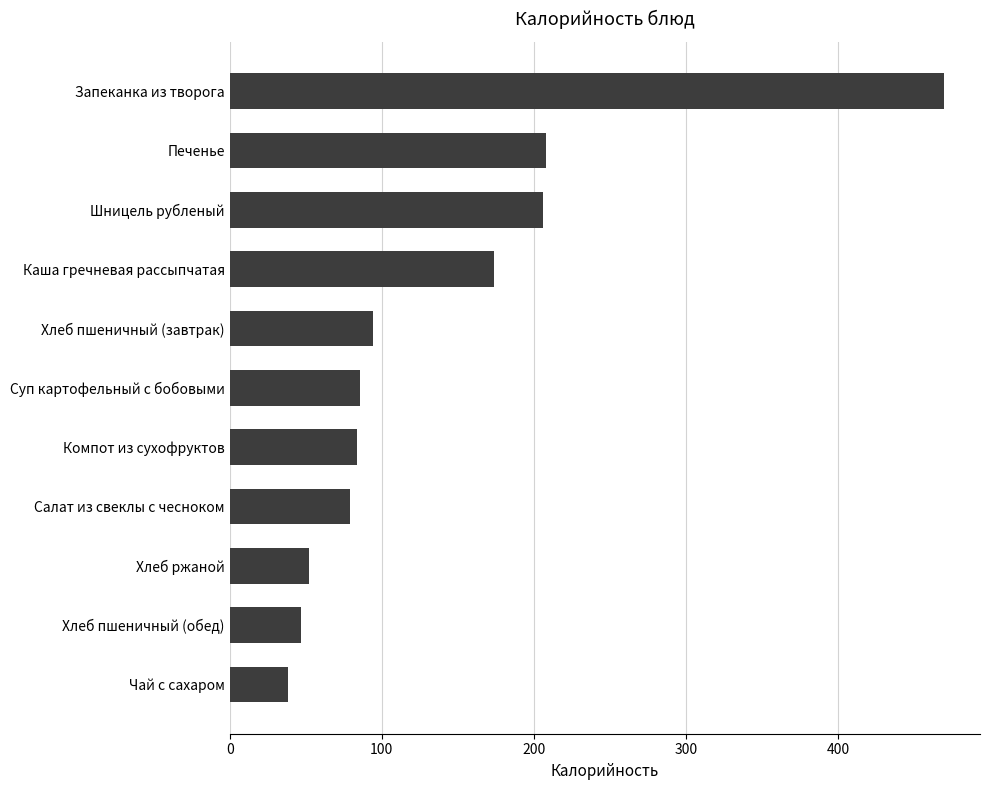

Approximately how many times larger is the value at Суп картофельный с бобовыми compared to Печенье?

0.4